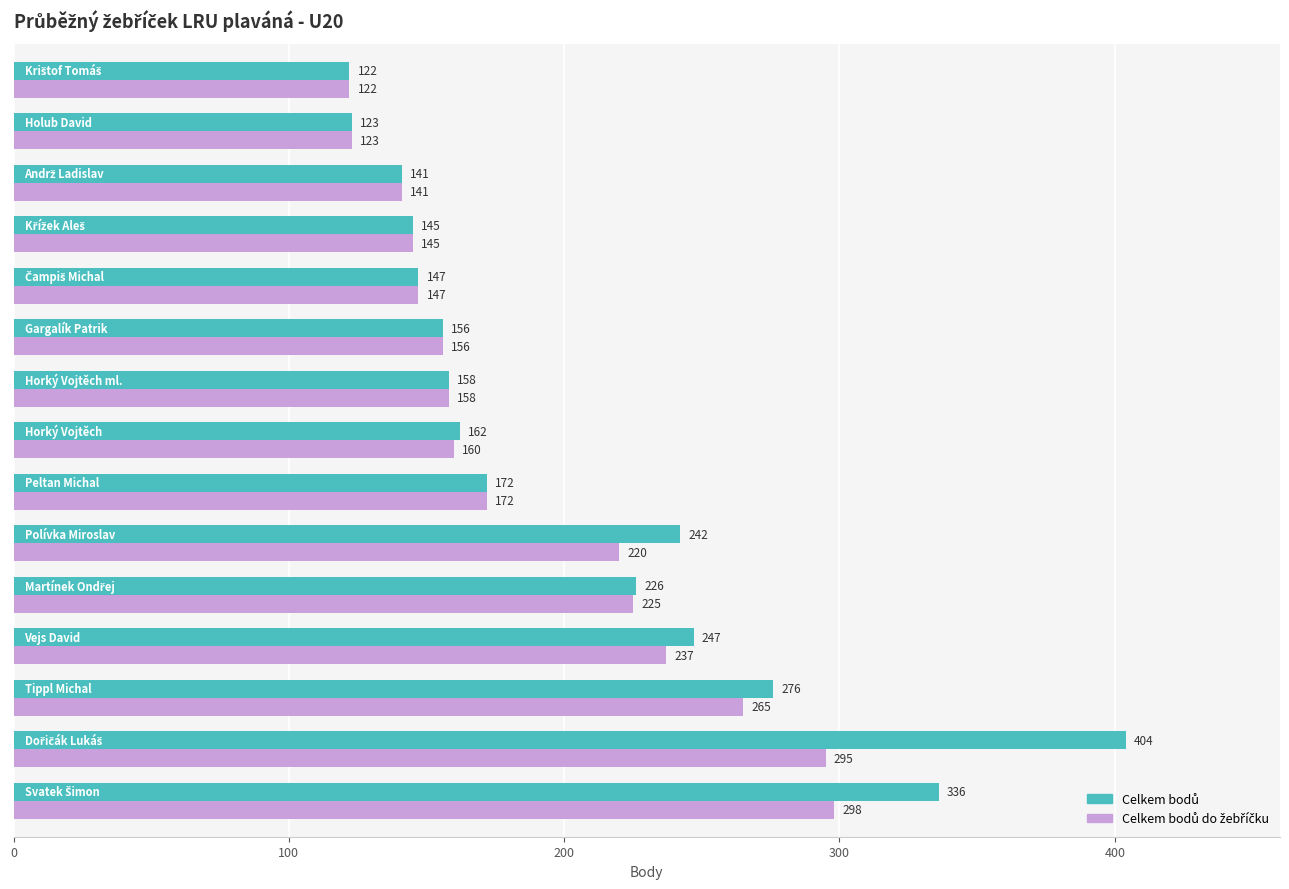

At how many categories does at least one series exceed 196?

6